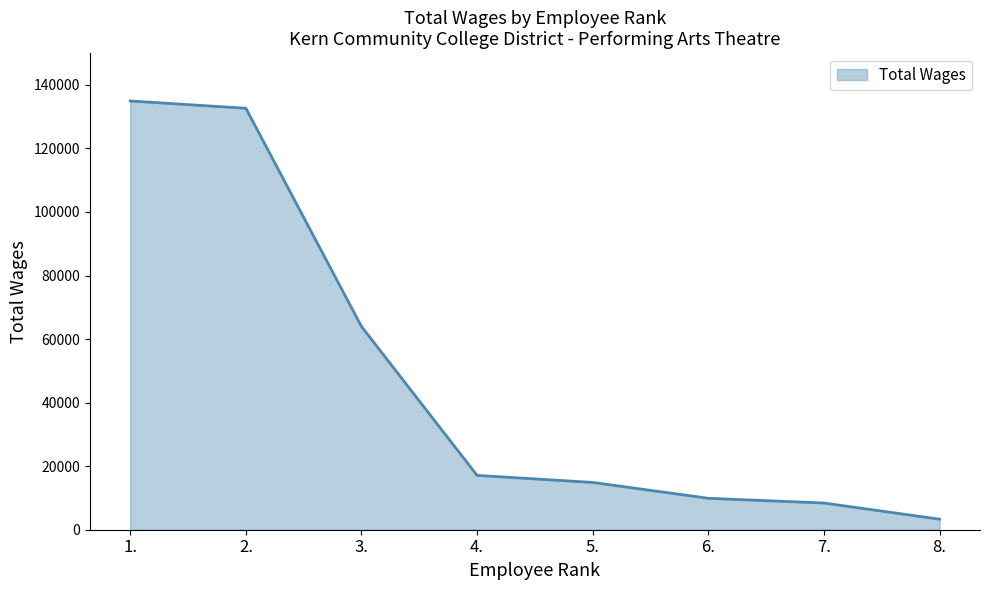

Count the number of data series in this chart.

1